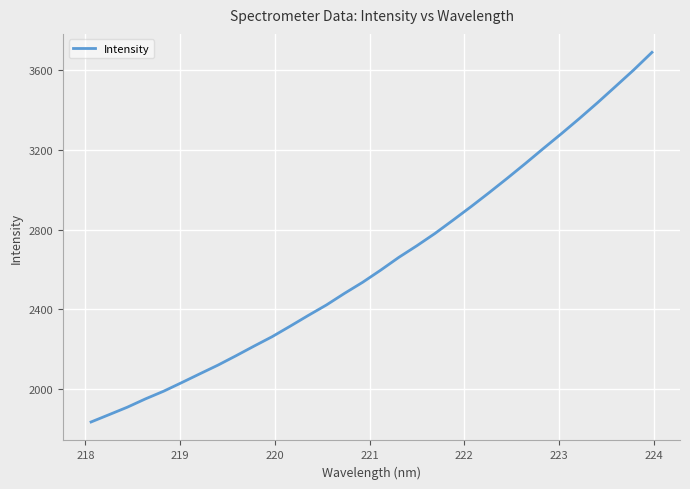

What is the greatest value displayed?

3690.0